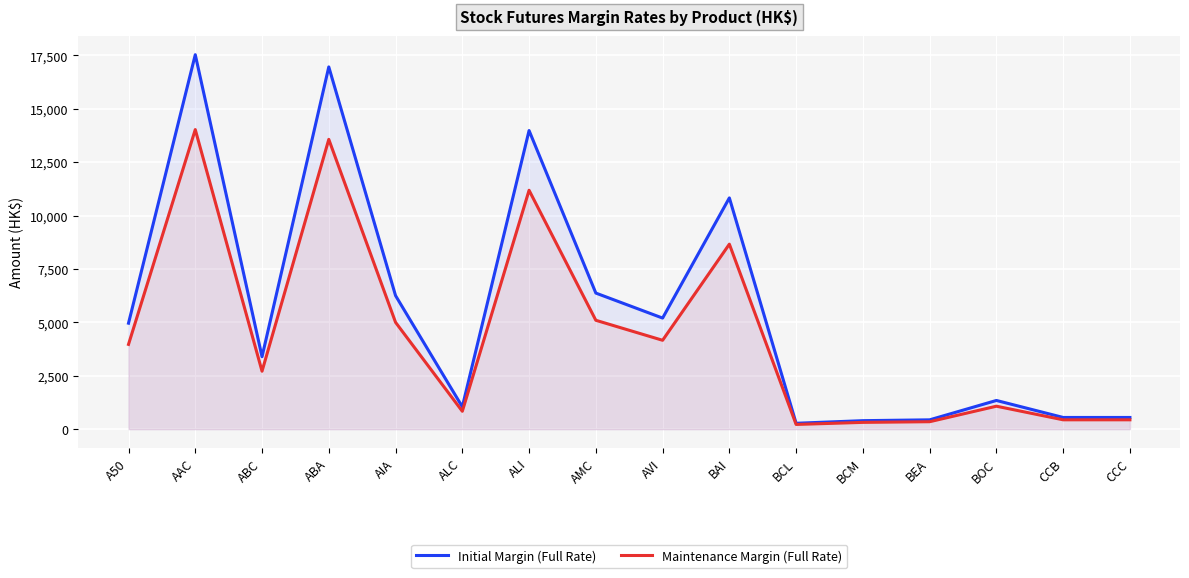

At which category does Maintenance Margin (Full Rate) reach its first local peak?

AAC